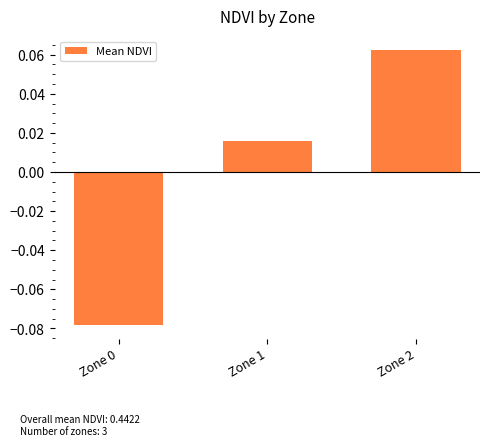

Between Zone 0 and Zone 1, which is larger?

Zone 1